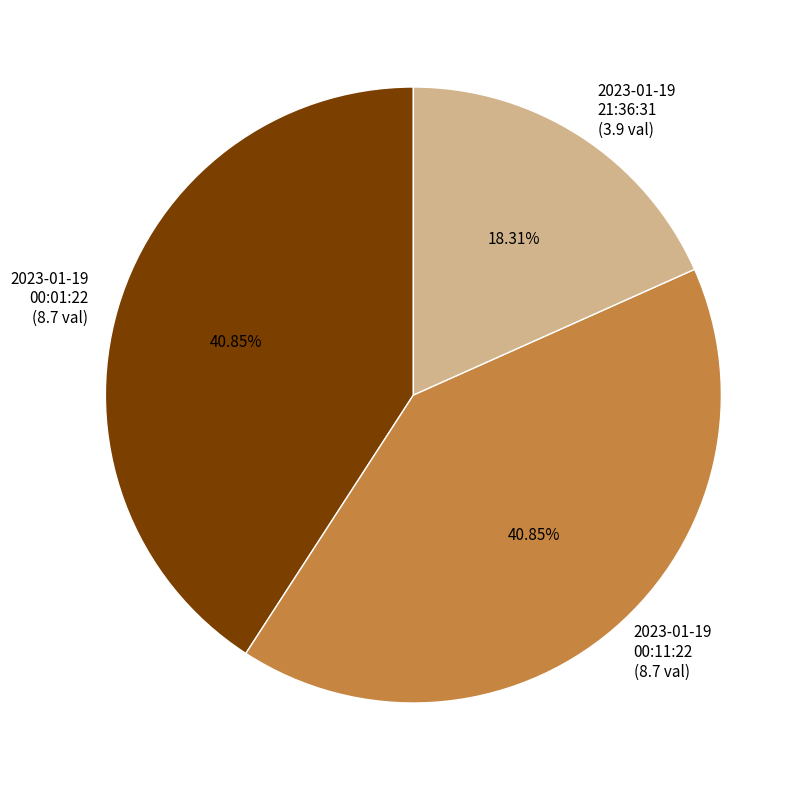

Is there a majority slice in this chart?

No